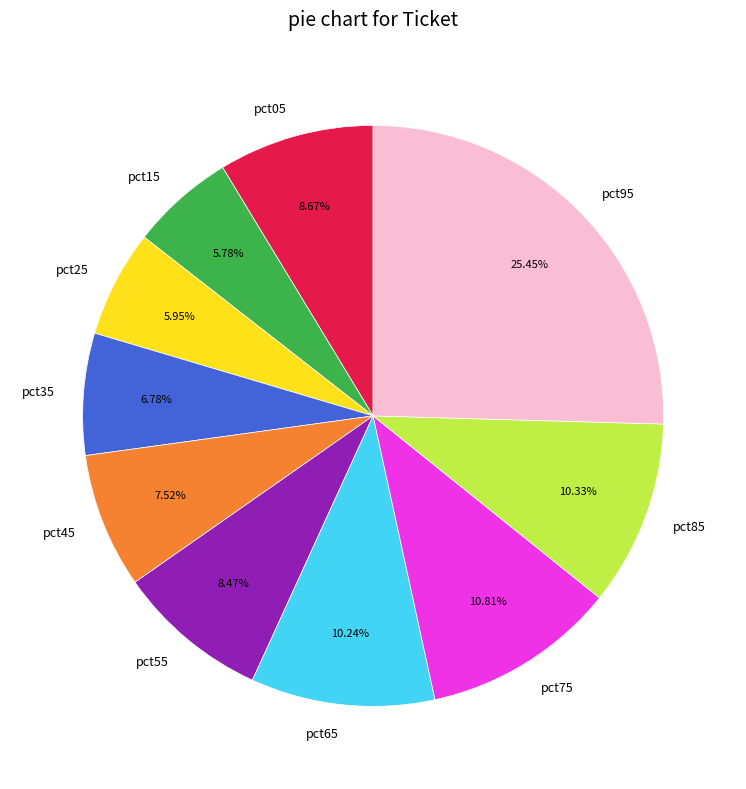

To the nearest percent, what is the difference between the largest and smallest slice percentages?

20%